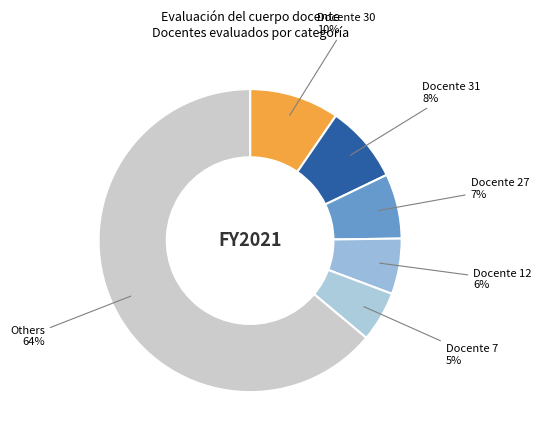

Which category has the biggest portion of the pie?

Others